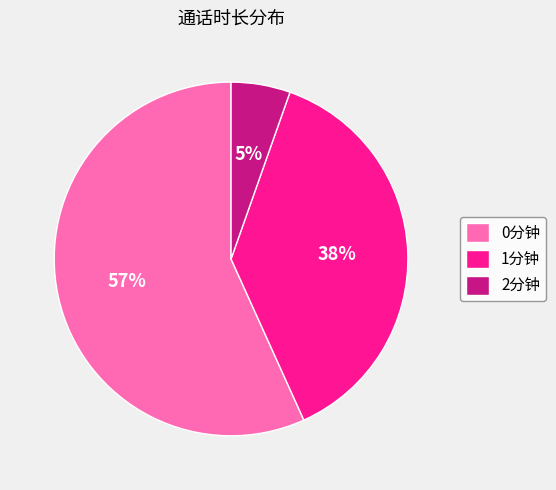

Which slice represents more than half of the pie?

0分钟